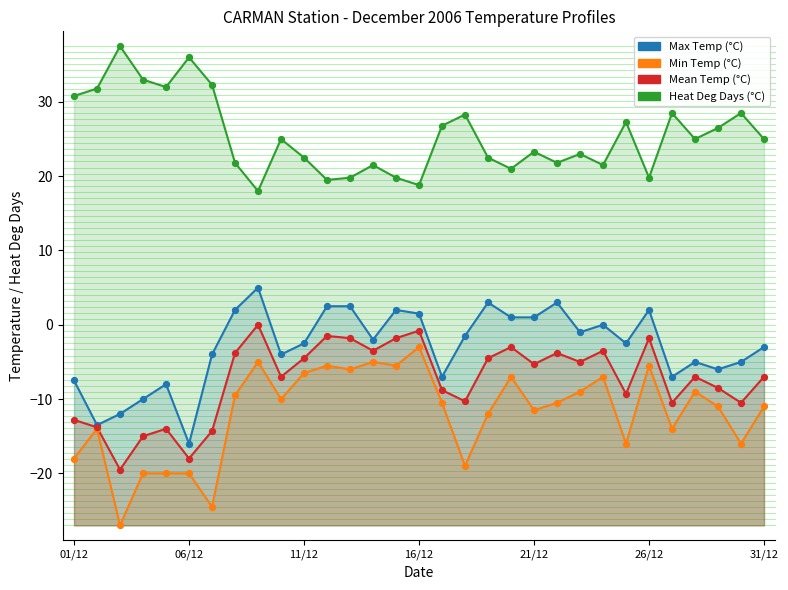

Which series has the largest total across all categories?

Heat Deg Days (°C)